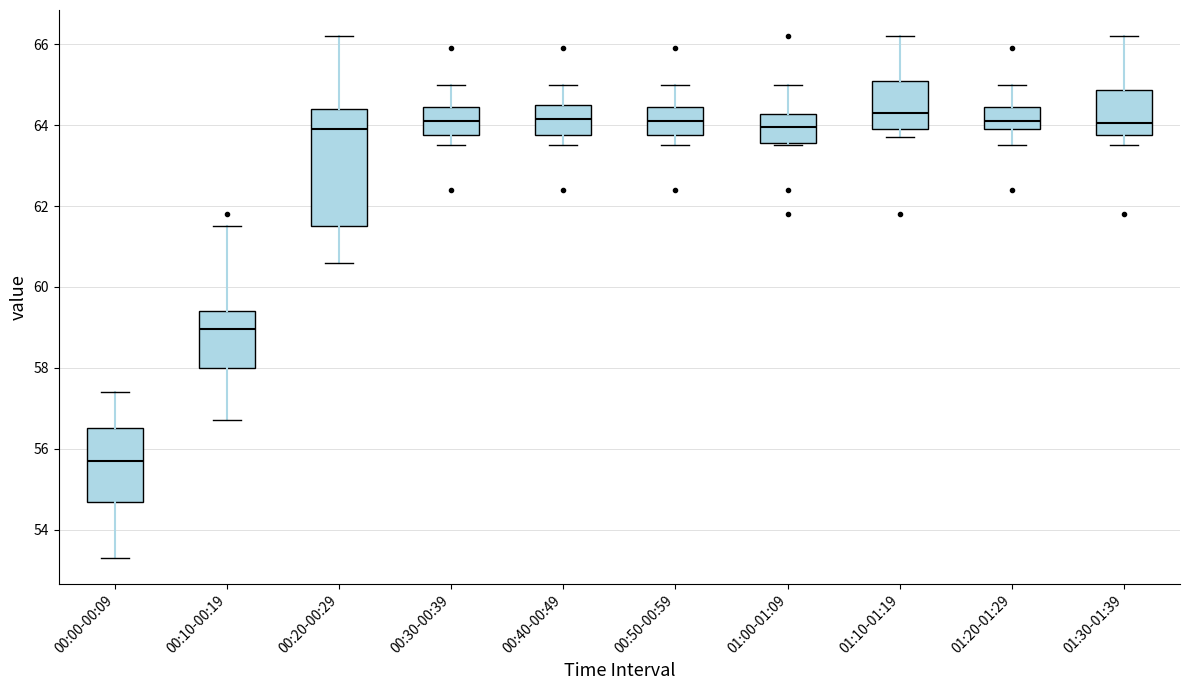

Which box is the tallest, from its lower edge to its upper edge?

00:20-00:29